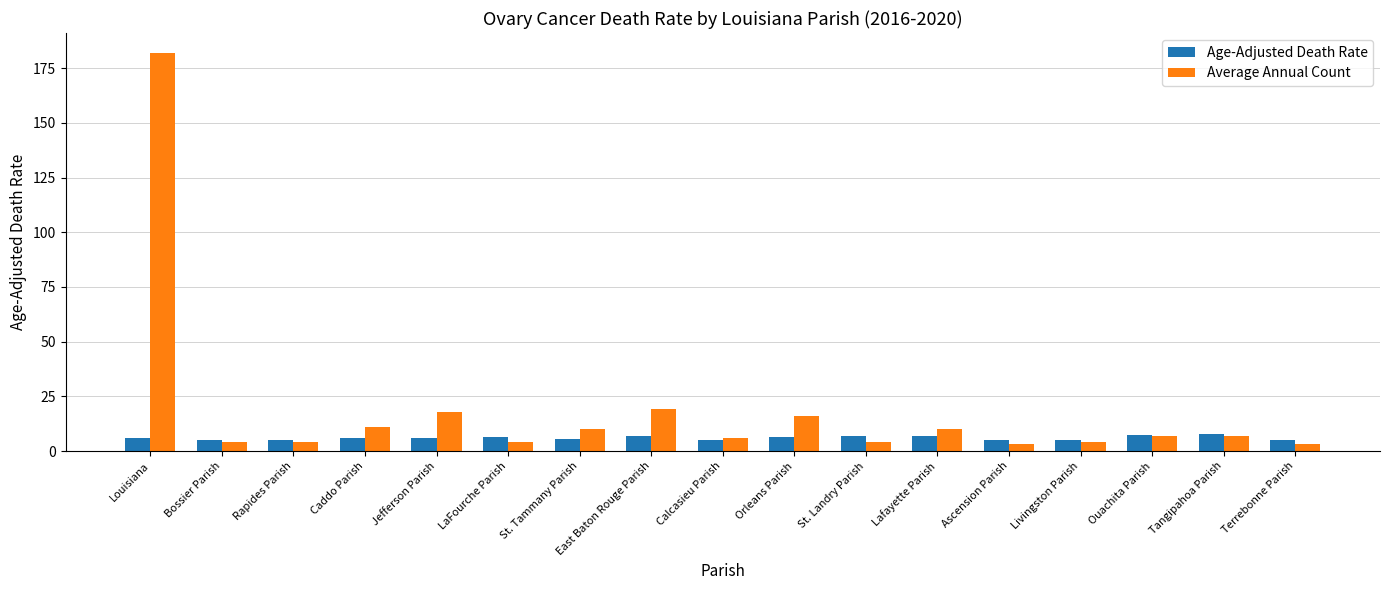

What position from the right is East Baton Rouge Parish?

10